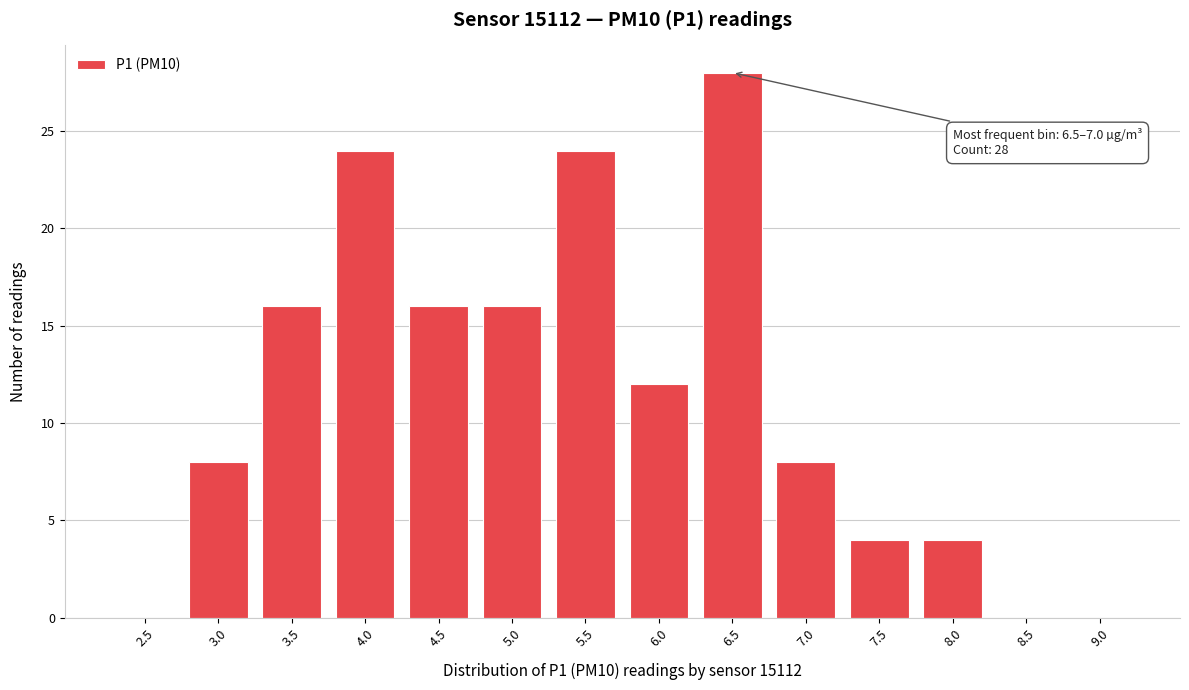

Reading left to right, list all the values displayed in this chart.

2.5=0	3.0=8	3.5=16	4.0=24	4.5=16	5.0=16	5.5=24	6.0=12	6.5=28	7.0=8	7.5=4	8.0=4	8.5=0	9.0=0